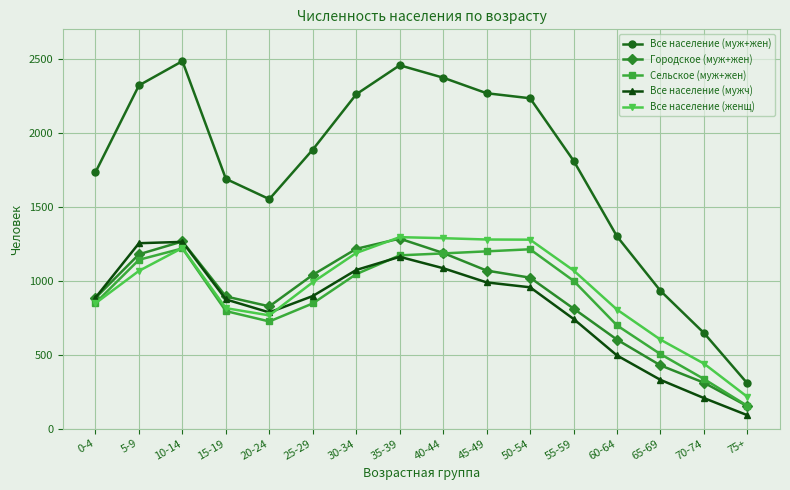

True or false: Все население (мужч) has a value of 495 at 60-64.

True